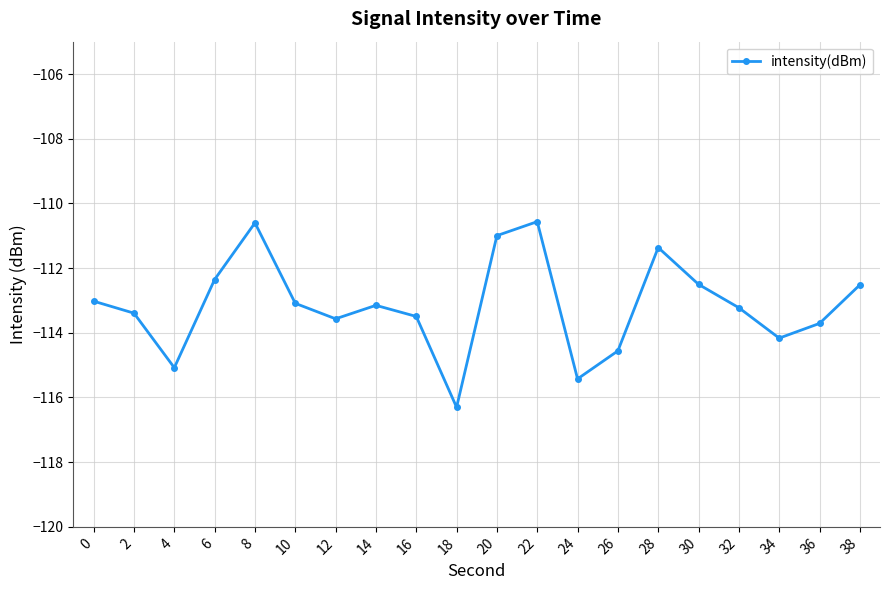

Does the chart have visible grid lines?

Yes